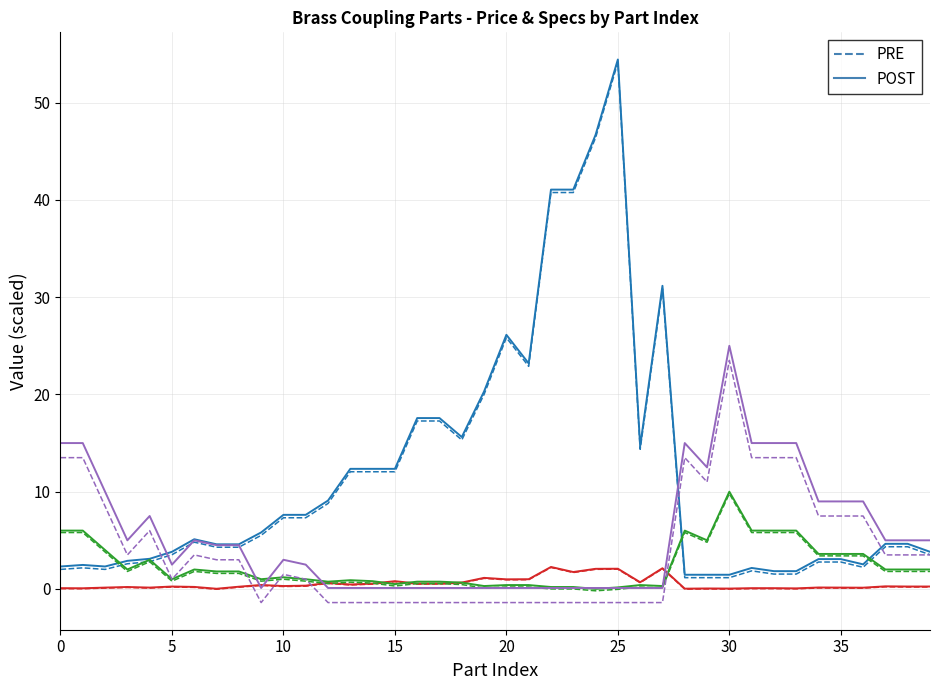

What is the maximum value shown in the chart?

54.4